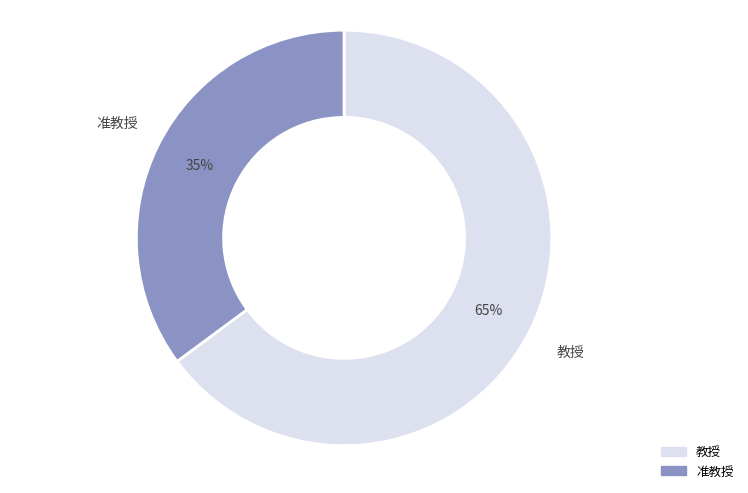

To the nearest percent, what is the difference between the 准教授 and 教授 slice percentages?

30%